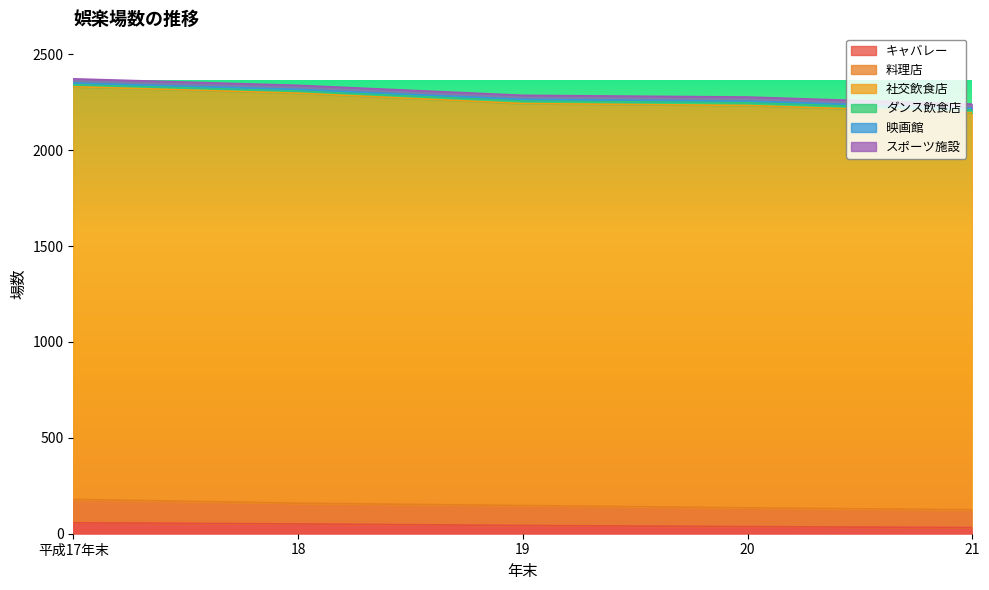

How many values in the キャバレー series exceed 43?

2